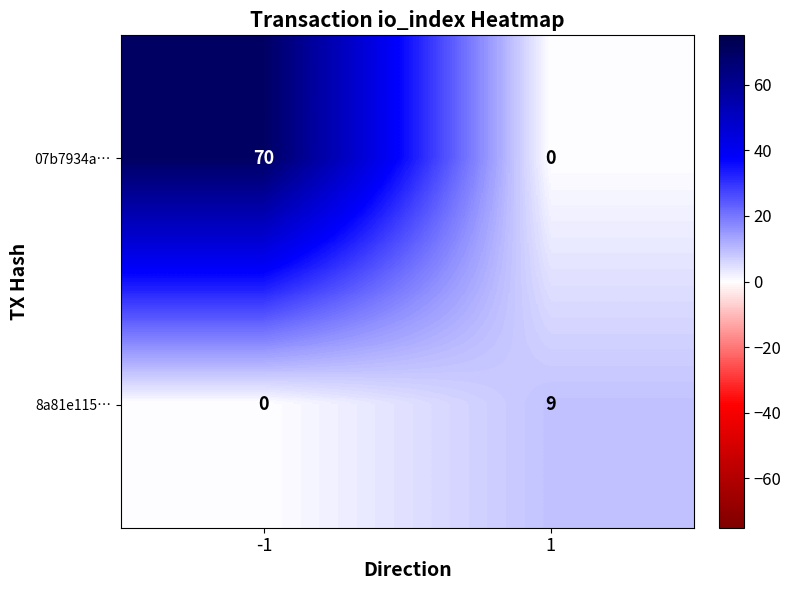

The 07b7934a… series shows 30 at -1. True or false?

False